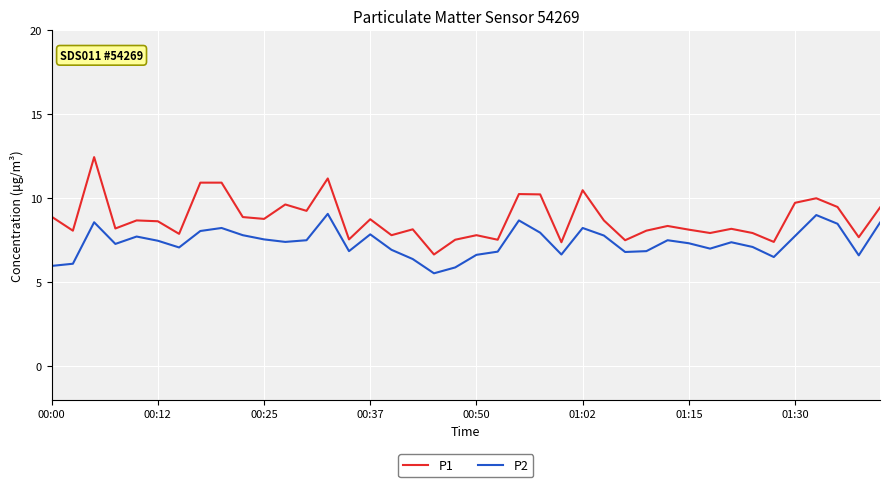

Which series has the largest range (max minus min)?

P1